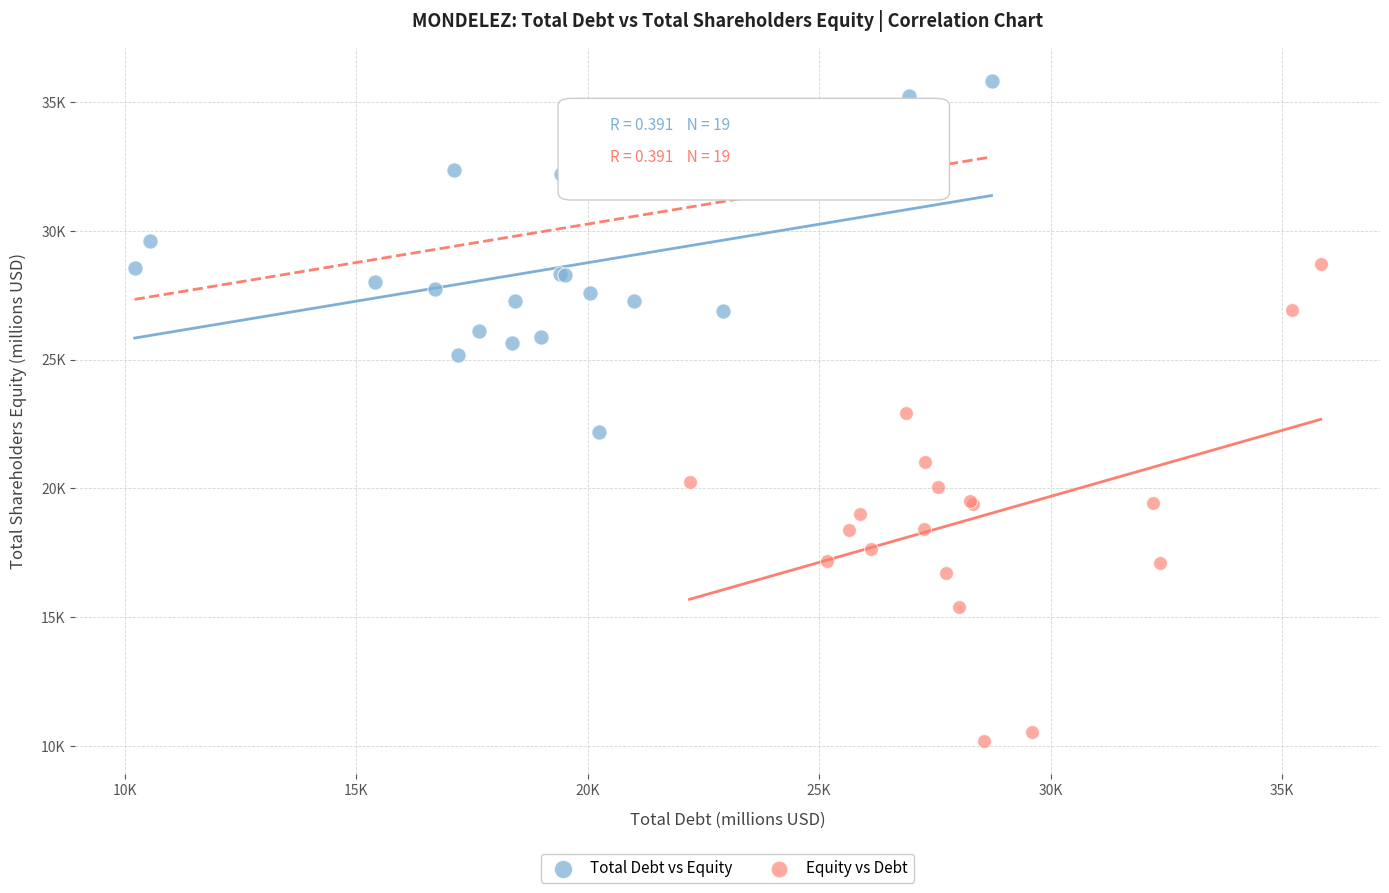

Which series reaches the maximum Y coordinate?

Total Debt vs Equity